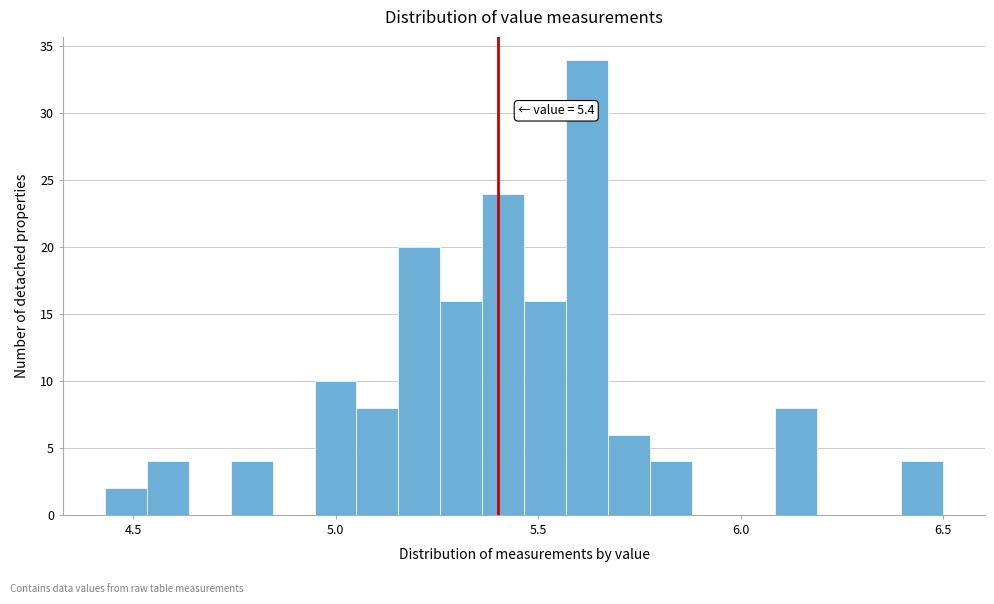

Around what value on the x-axis is the tallest bar? Give the approximate position of its centre, as read against the axis.

5.60